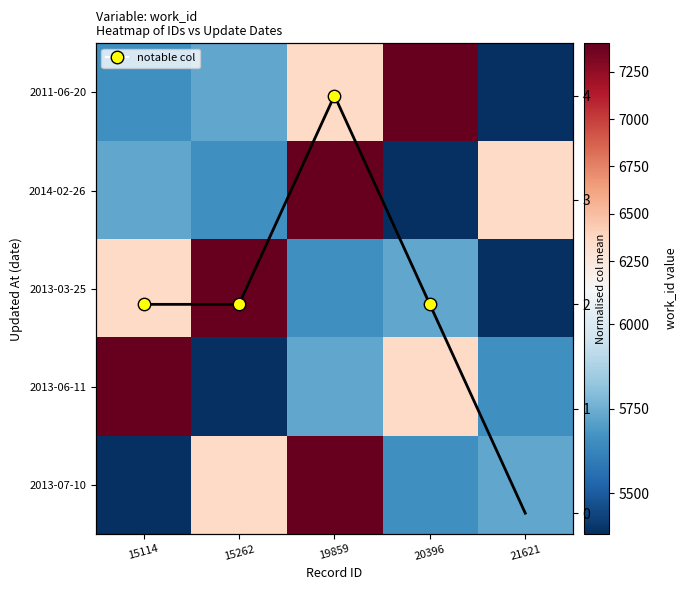

How many values in the 2013-03-25 series are below 5726?

2